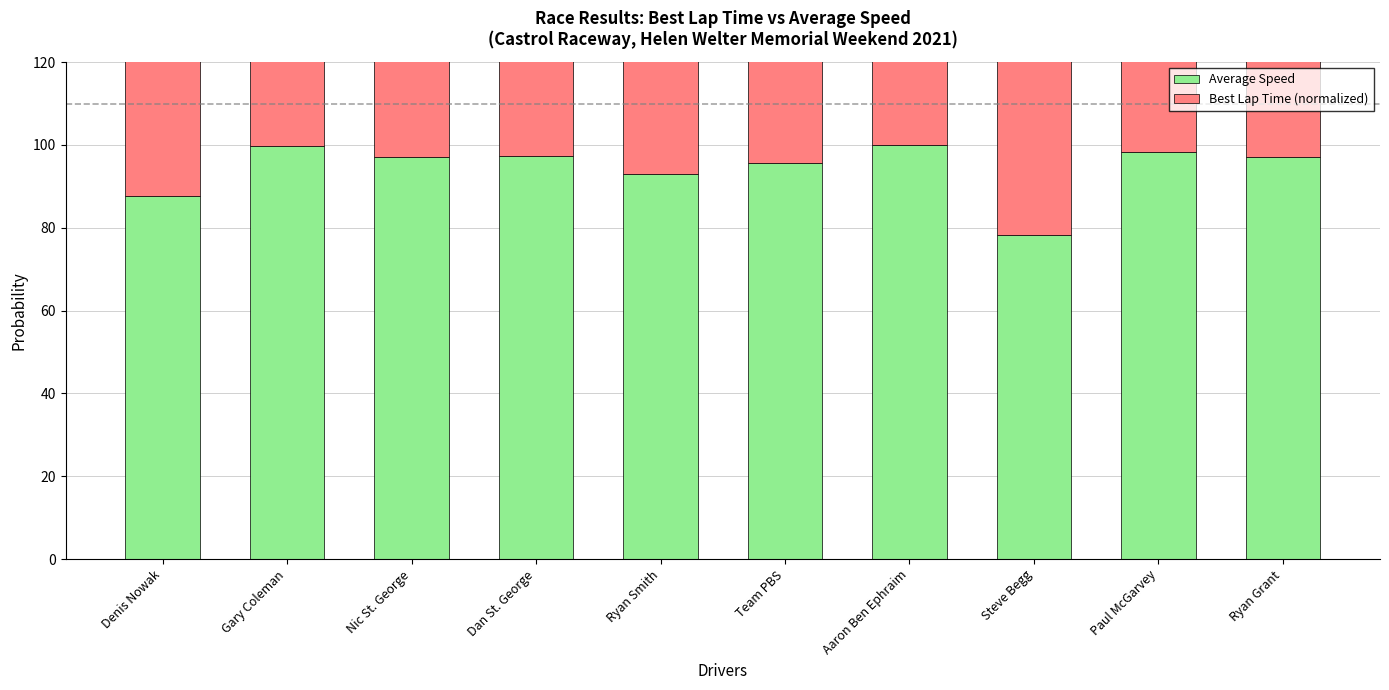

True or false: Average Speed has a value of 95.5 at Team PBS.

True